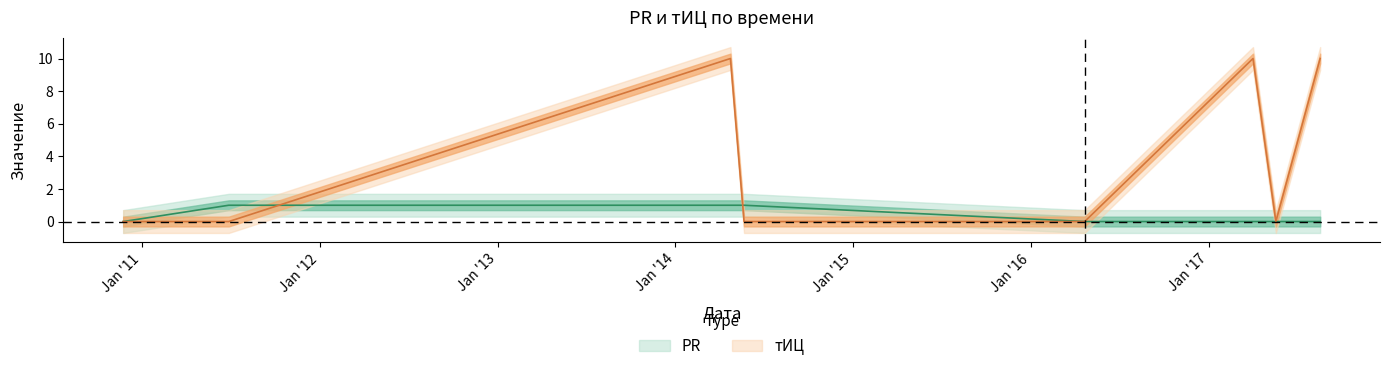

At how many categories does at least one series exceed 6?

3